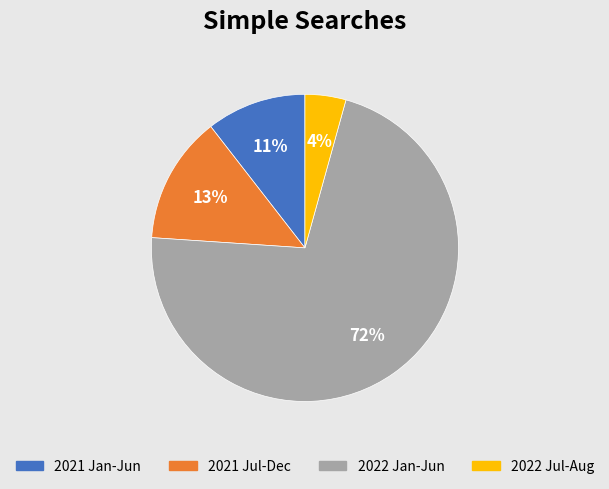

Between 2021 Jul-Dec and 2022 Jan-Jun, which is larger?

2022 Jan-Jun